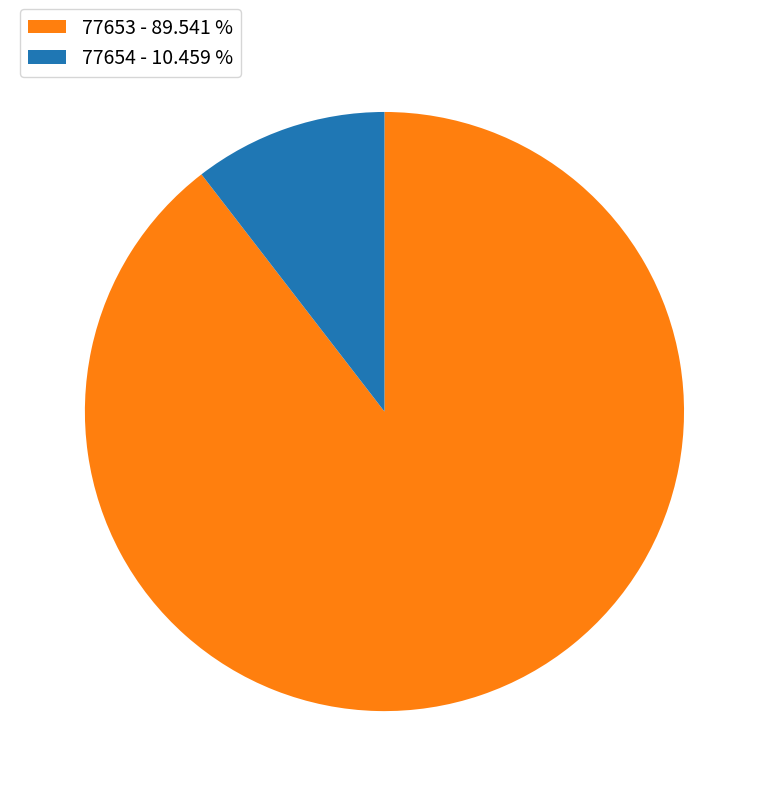

The 77654 slice represents 10% of the pie. True or false?

True